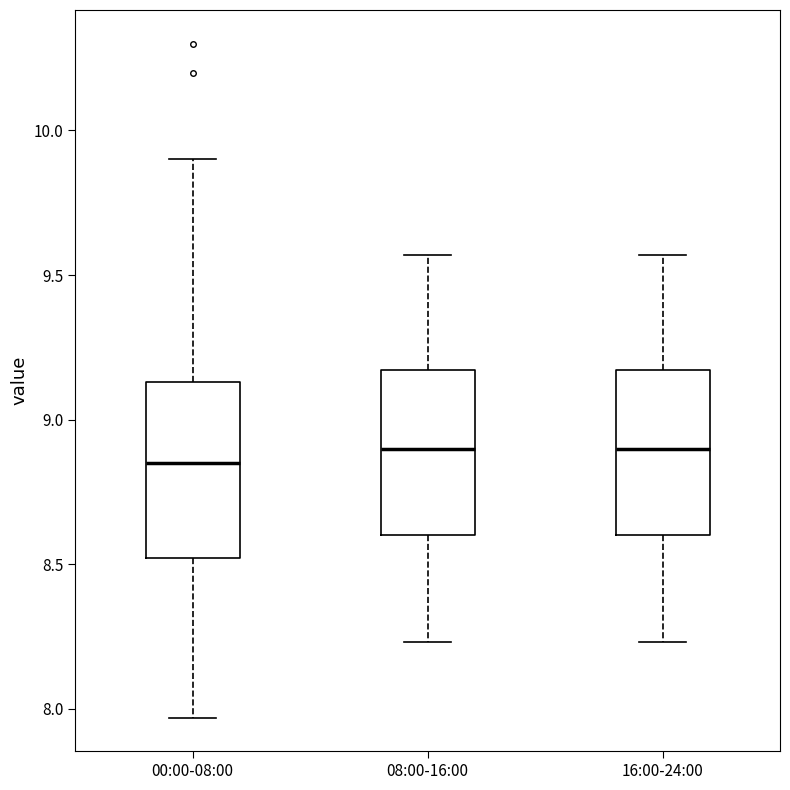

Which box's median line is the lowest?

00:00-08:00